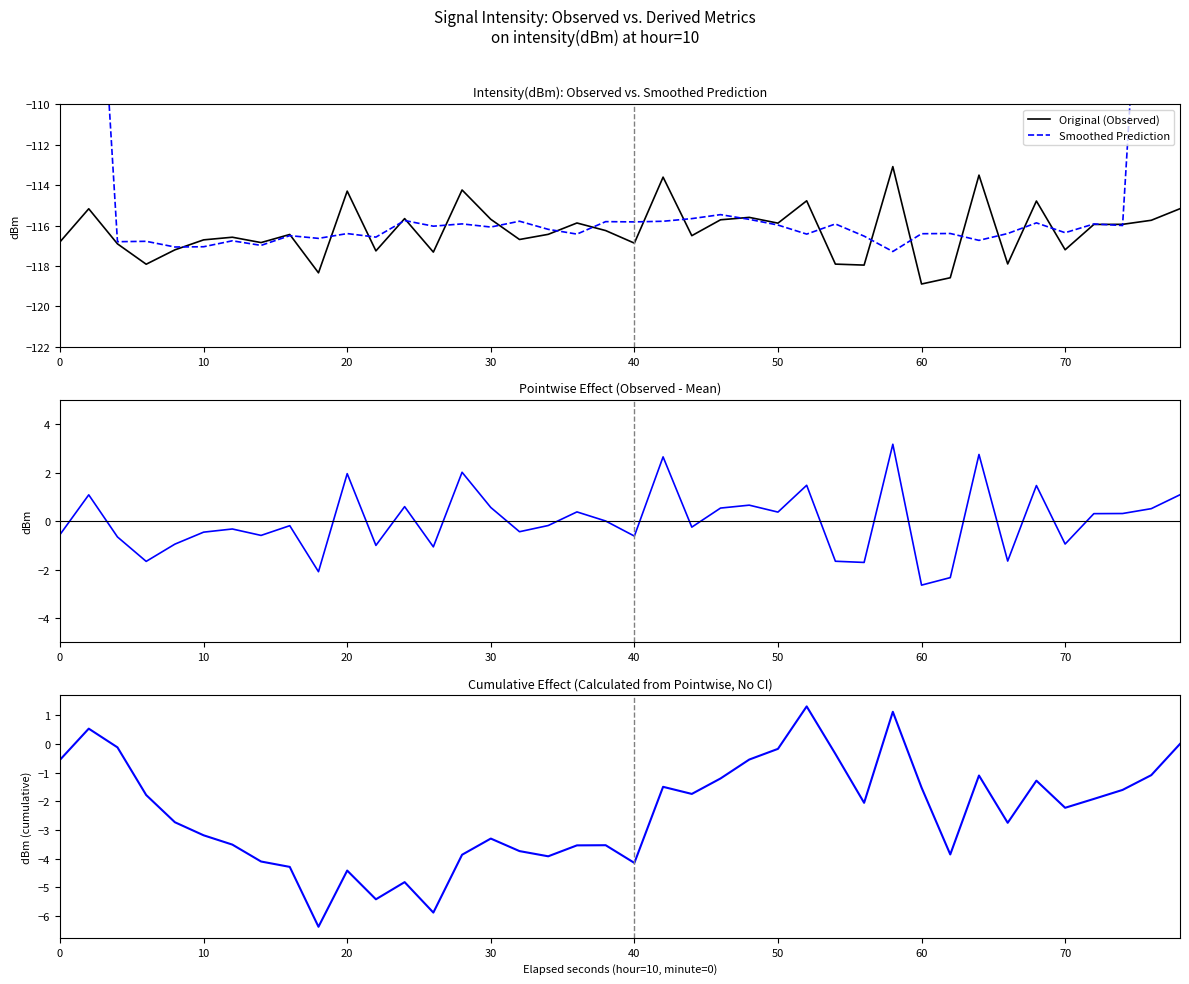

Does the chart have visible grid lines?

No